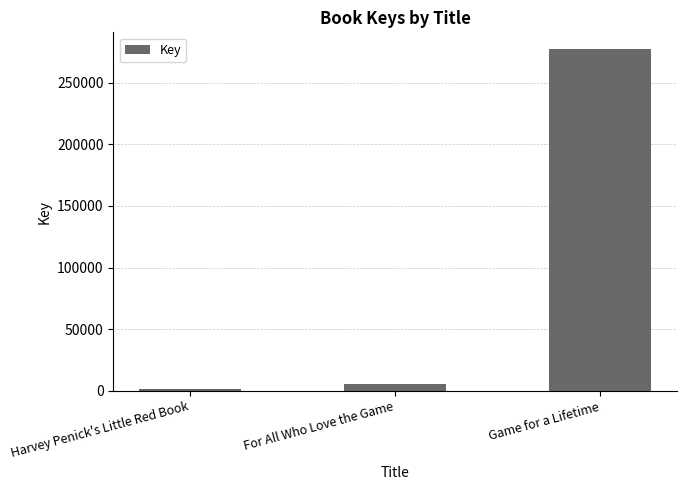

Reading right to left, list all the values displayed in this chart.

277022	5163	1630